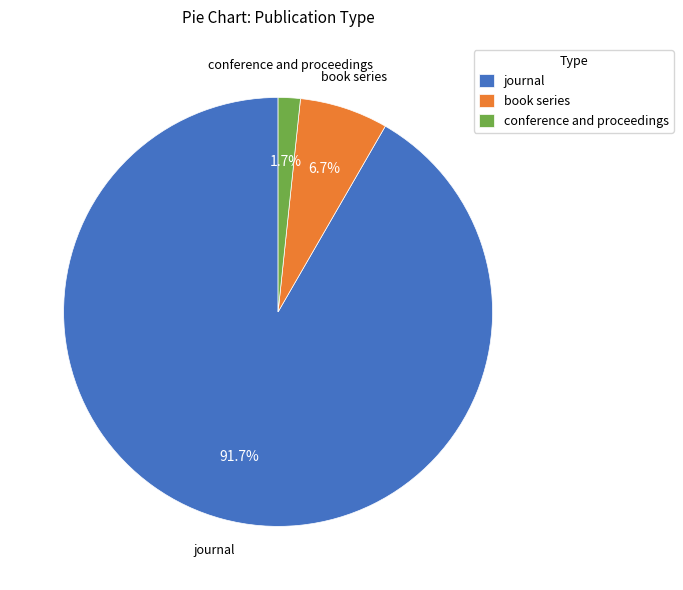

The book series slice represents 15% of the pie. True or false?

False